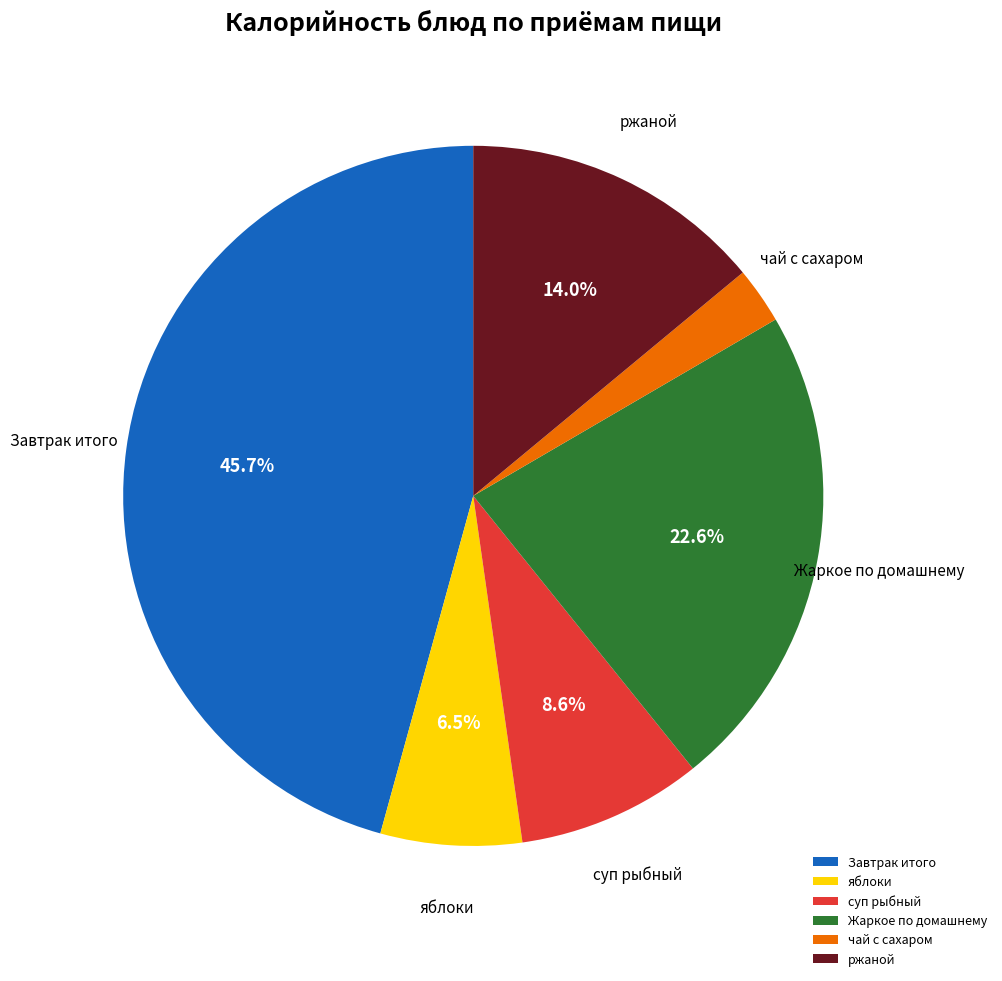

To the nearest percent, what percentage of the pie is Жаркое по домашнему?

23%